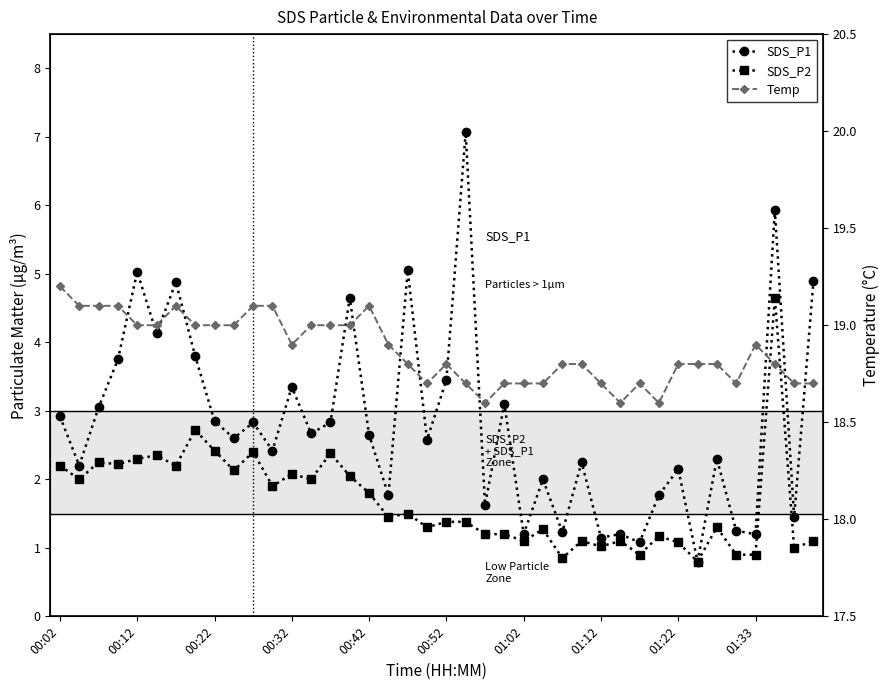

True or false: SDS_P2 and Temp intersect in this chart.

False